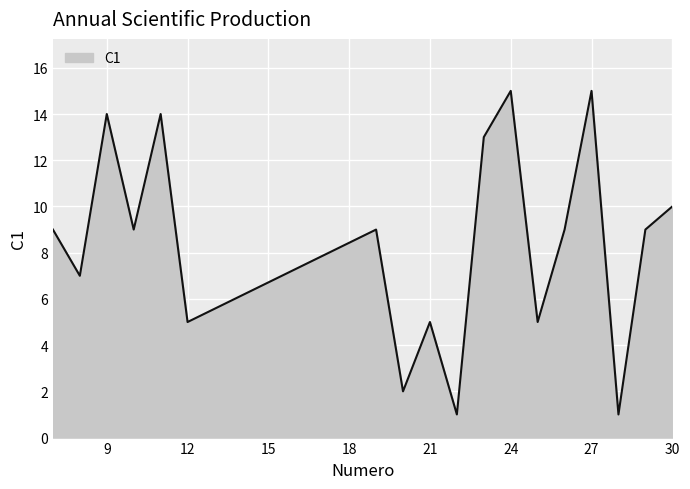

What is the greatest value displayed?

15